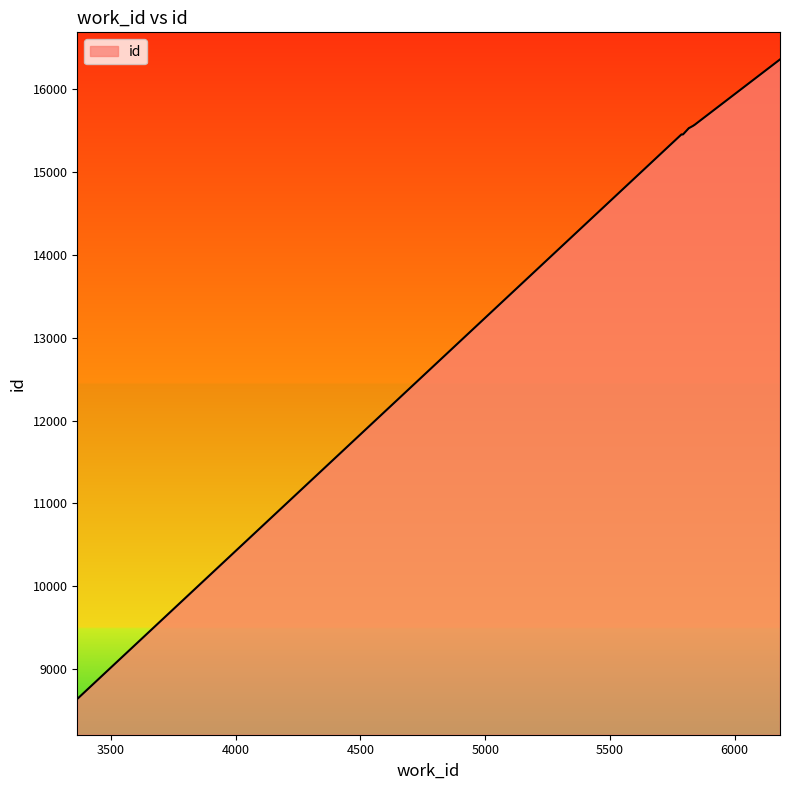

What is the average value?

14920